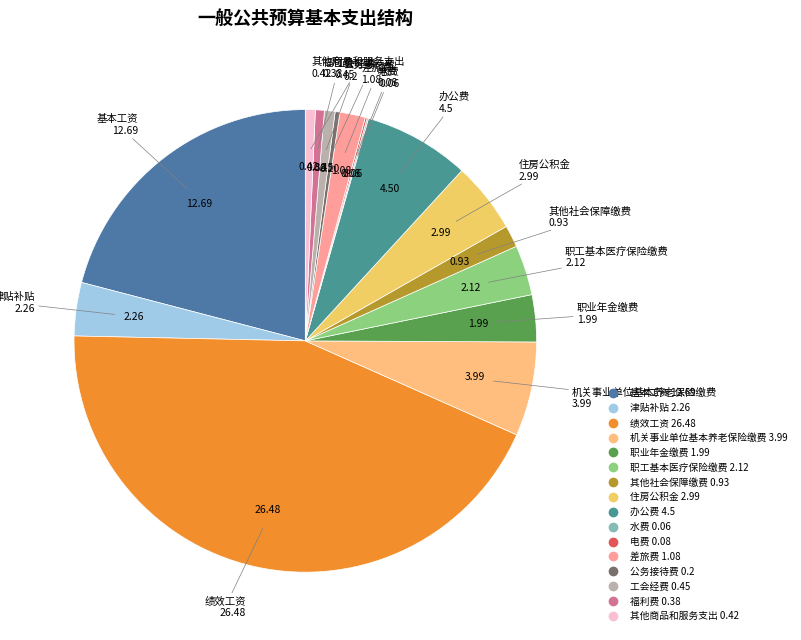

Do 基本工资 and 机关事业单位基本养老保险缴费 together represent more than half of the pie?

No